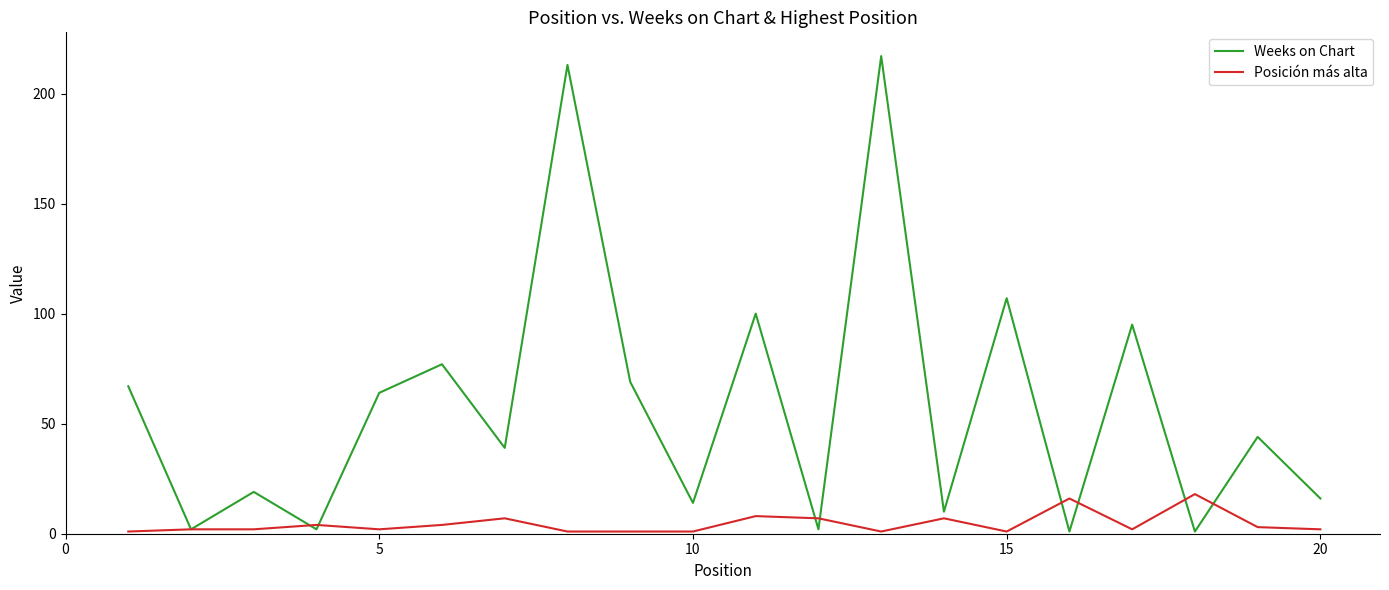

Which series has the largest range (max minus min)?

Weeks on Chart